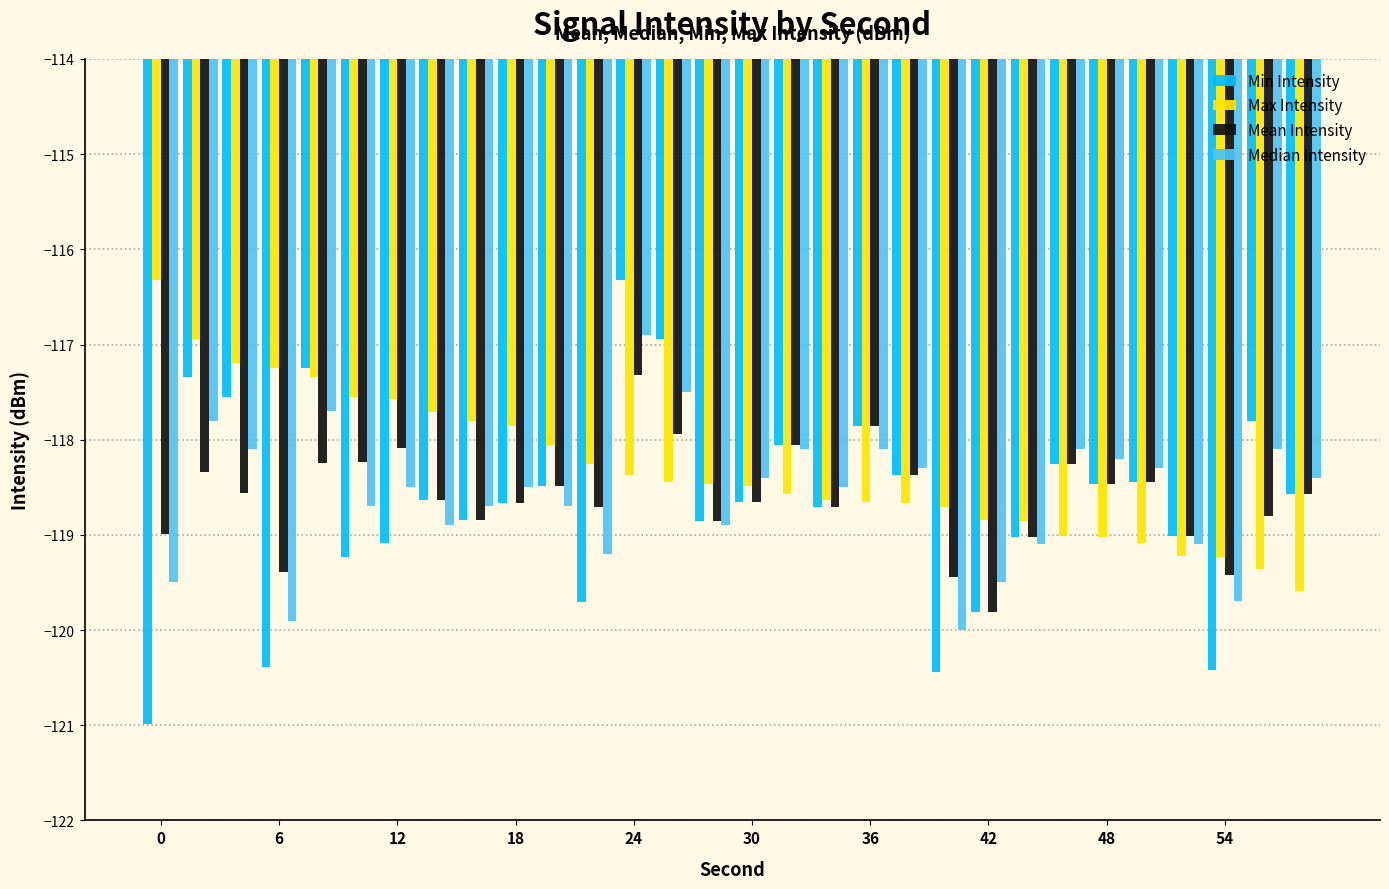

What is the difference between the maximum and minimum values in the Mean Intensity series?

2.5